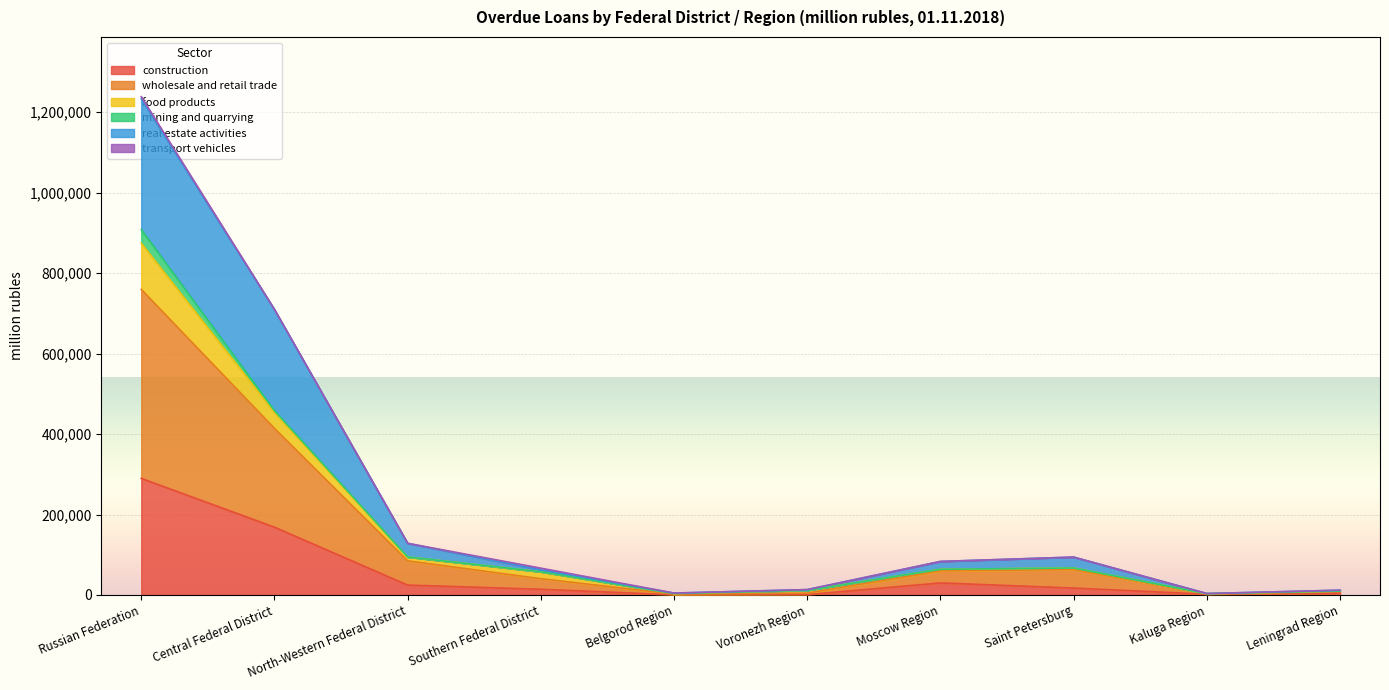

At which category does wholesale and retail trade reach its first local valley?

Belgorod Region